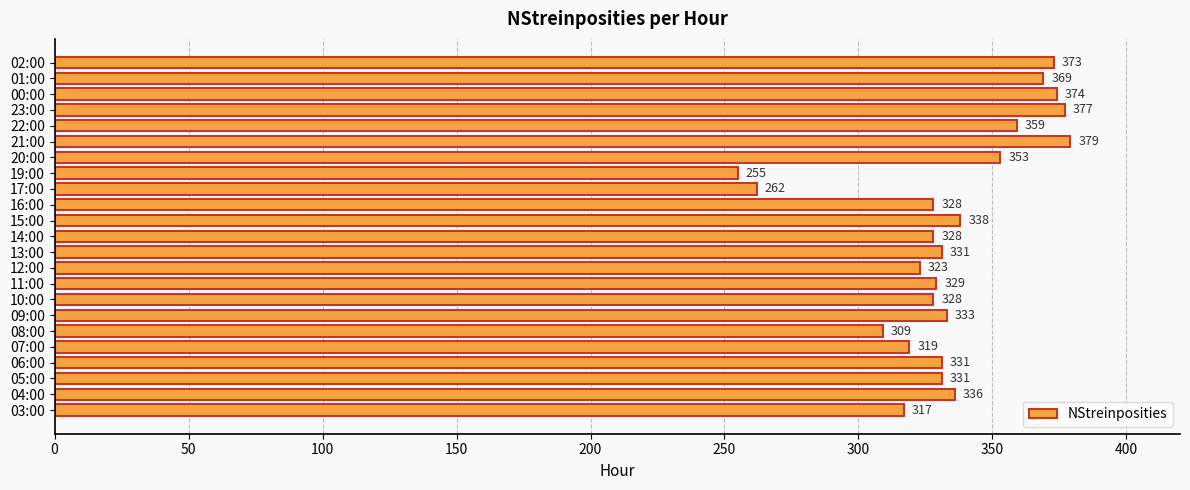

What is the ratio of the value at 21:00 to the value at 05:00?

1.1